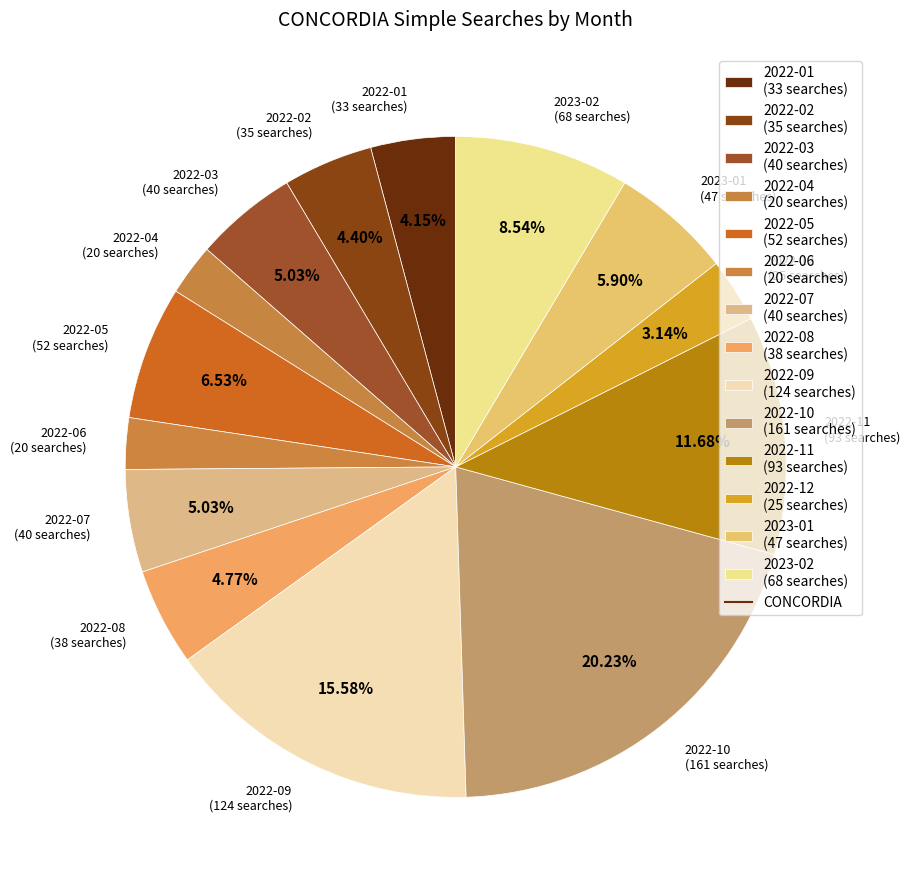

Is the sum of 2022-02 (35 searches) and 2022-09 (124 searches) greater than half?

No